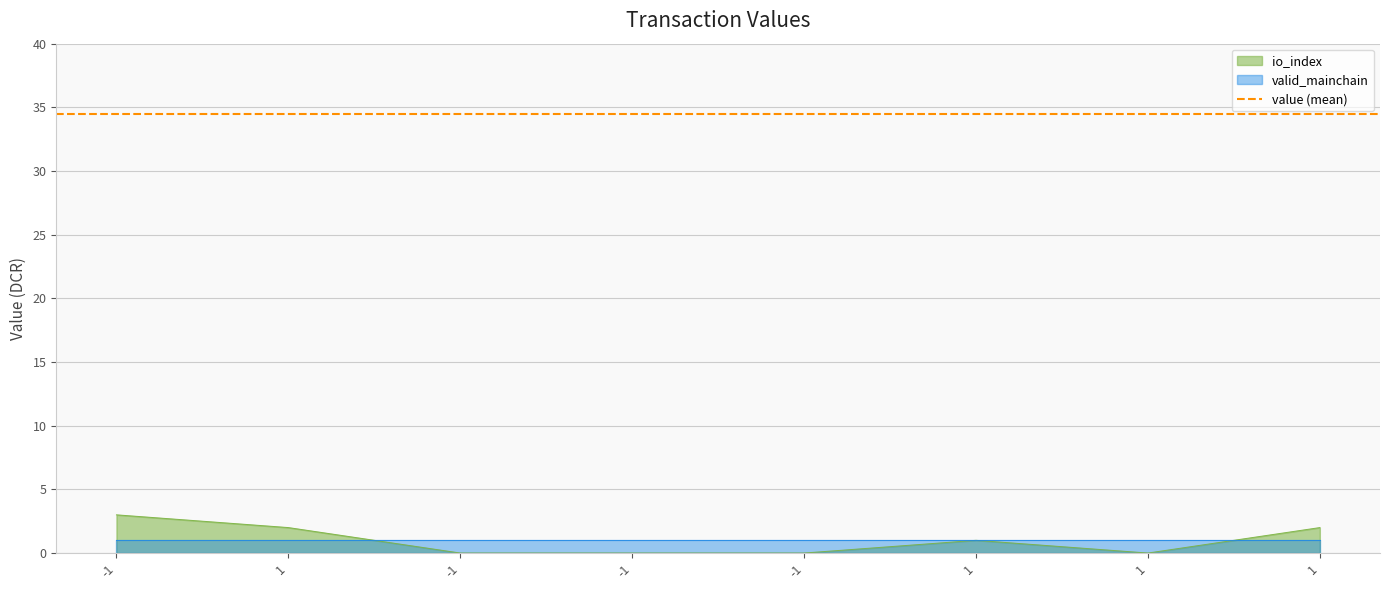

Which series has the largest total across all categories?

value